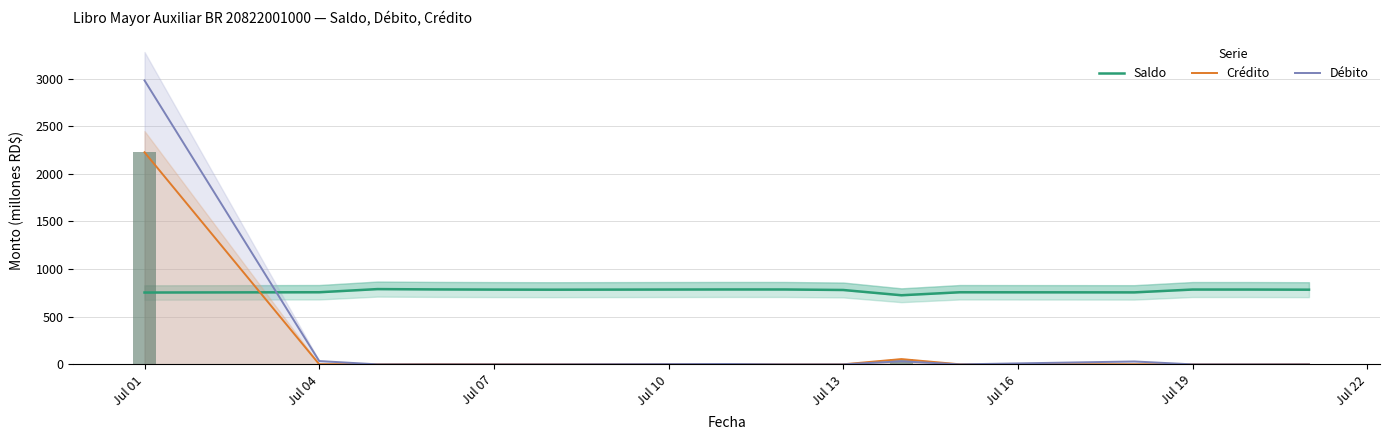

At which label does Crédito reach its peak?

Jul 01